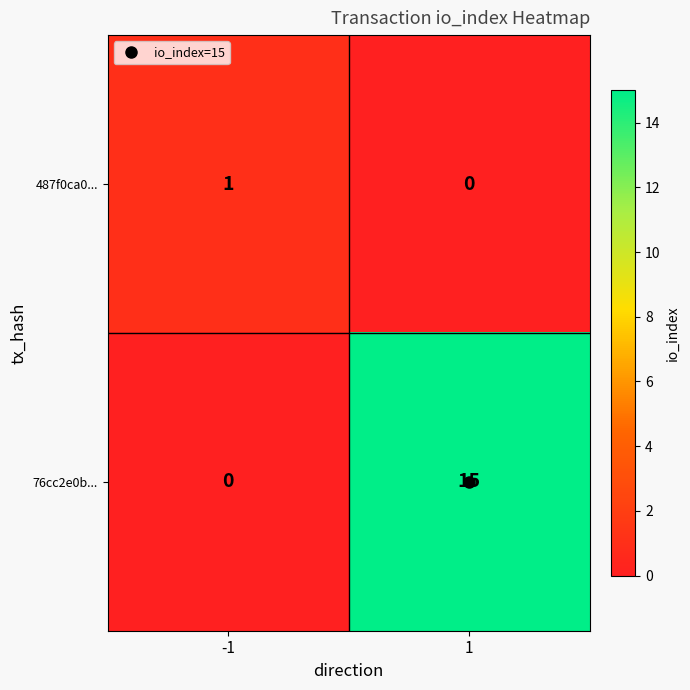

Rank the series by their average value, from highest to lowest.

76cc2e0b..., 487f0ca0...